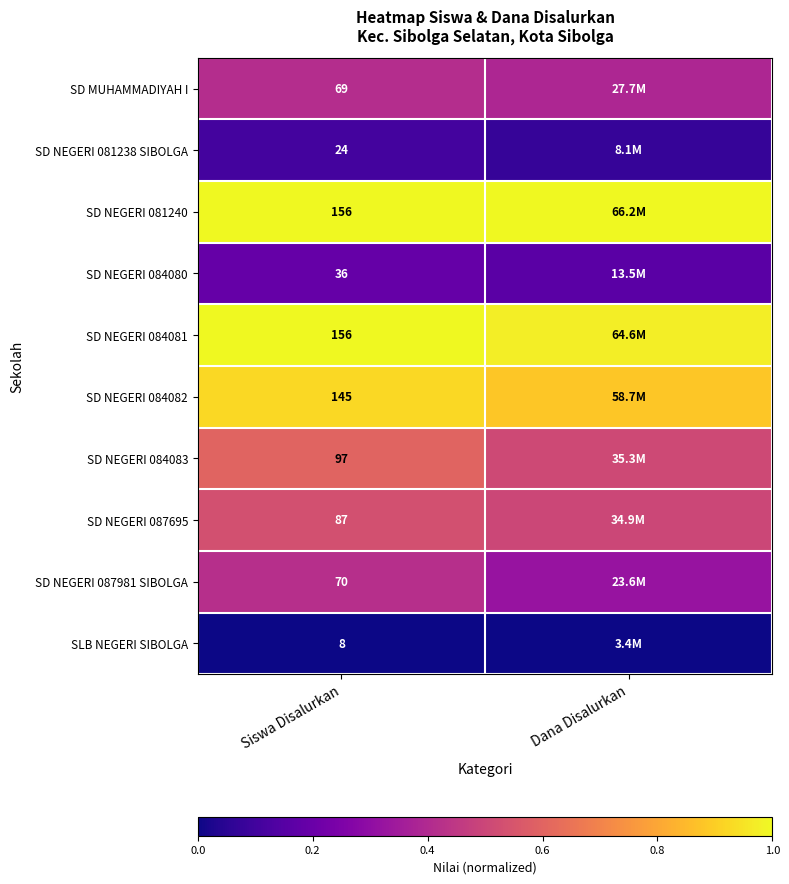

Is the value of SD NEGERI 087695 at Siswa Disalurkan greater than the value of SD MUHAMMADIYAH I at Siswa Disalurkan?

Yes